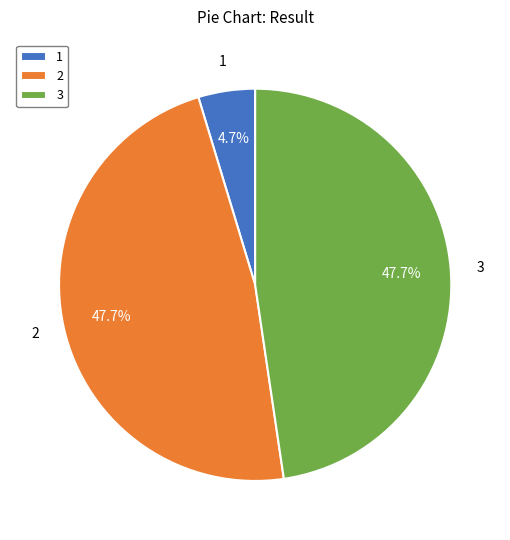

Does 2 represent more than half of the total?

No